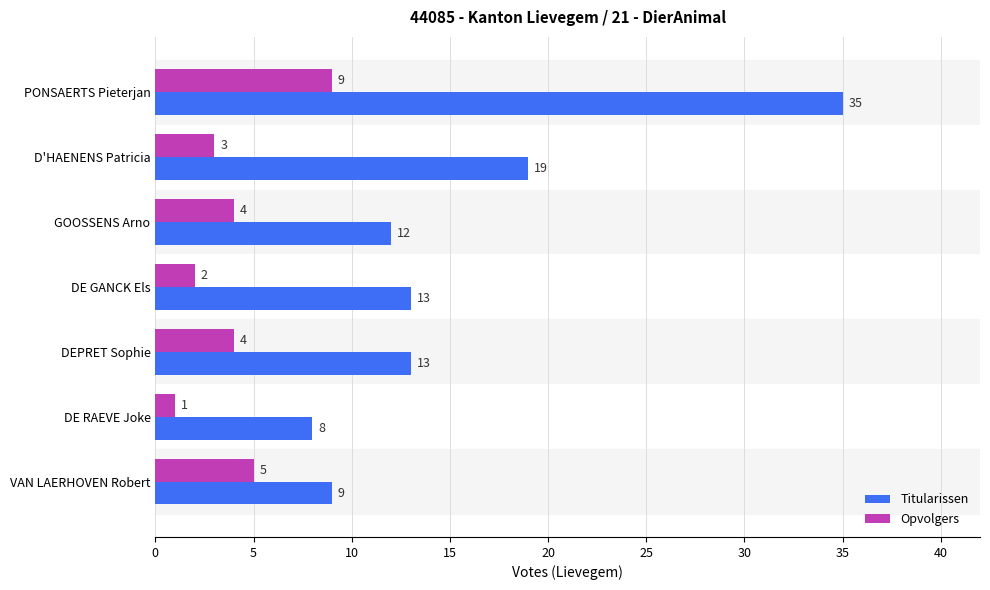

At how many categories does at least one series exceed 14?

2